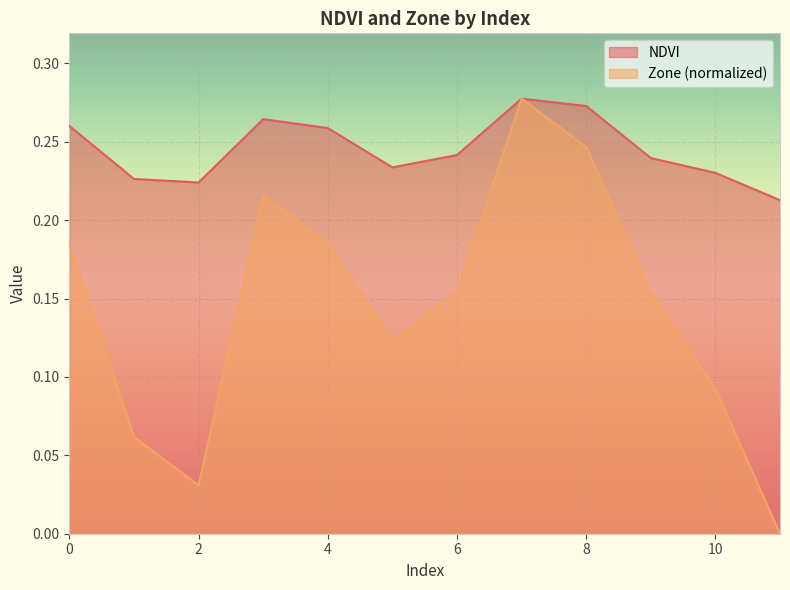

At which category is the sum across all series the highest?

7